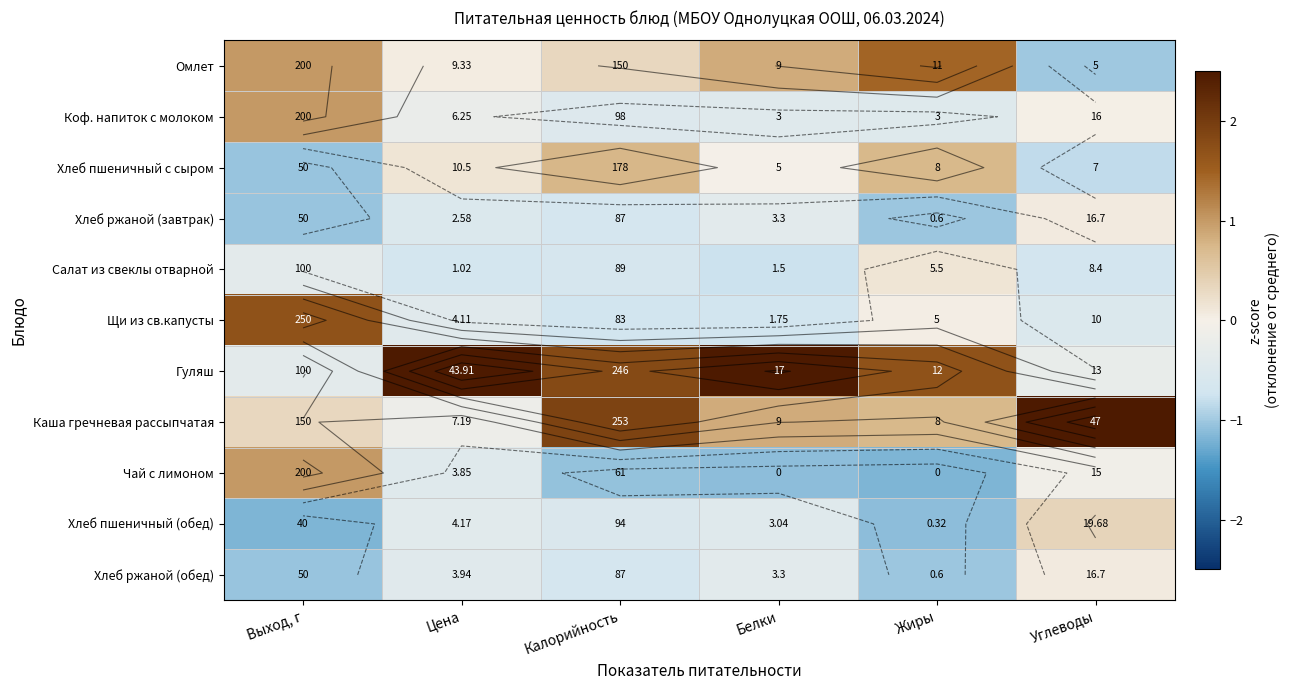

How many data points does each series have?

6